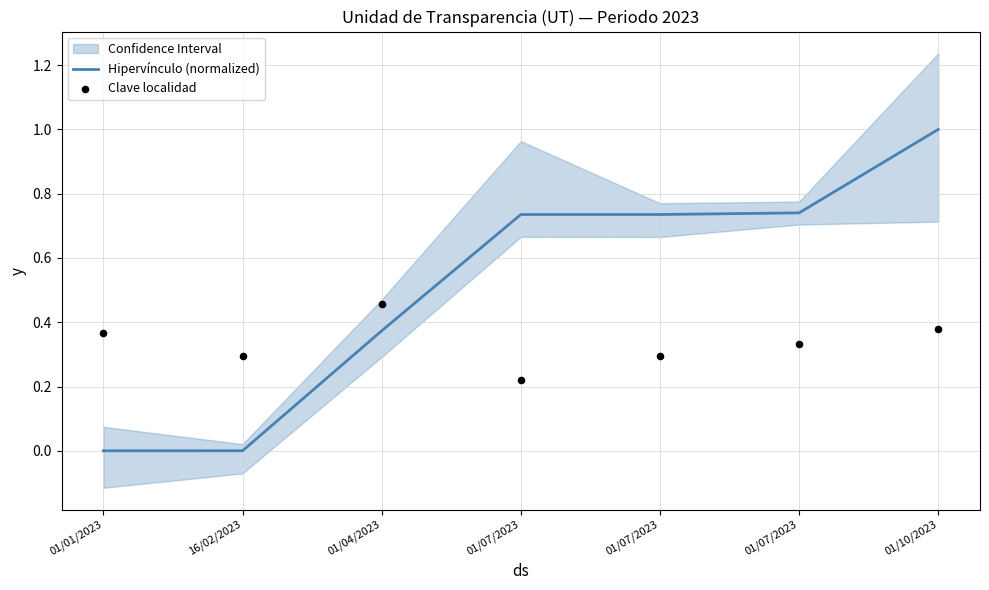

At how many categories does at least one series exceed 0?

7